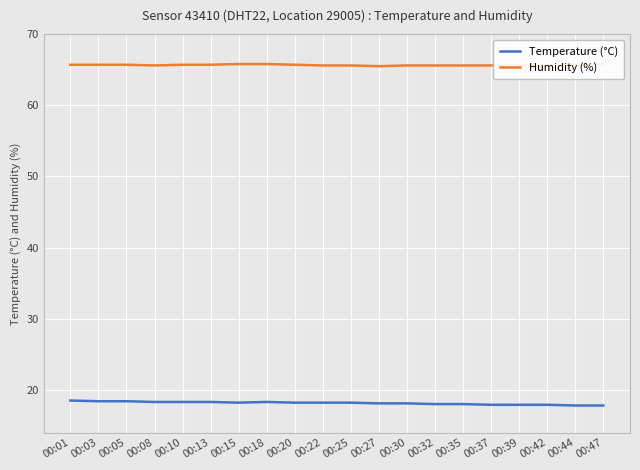

At which label is Humidity (%) closest to 65?

00:27